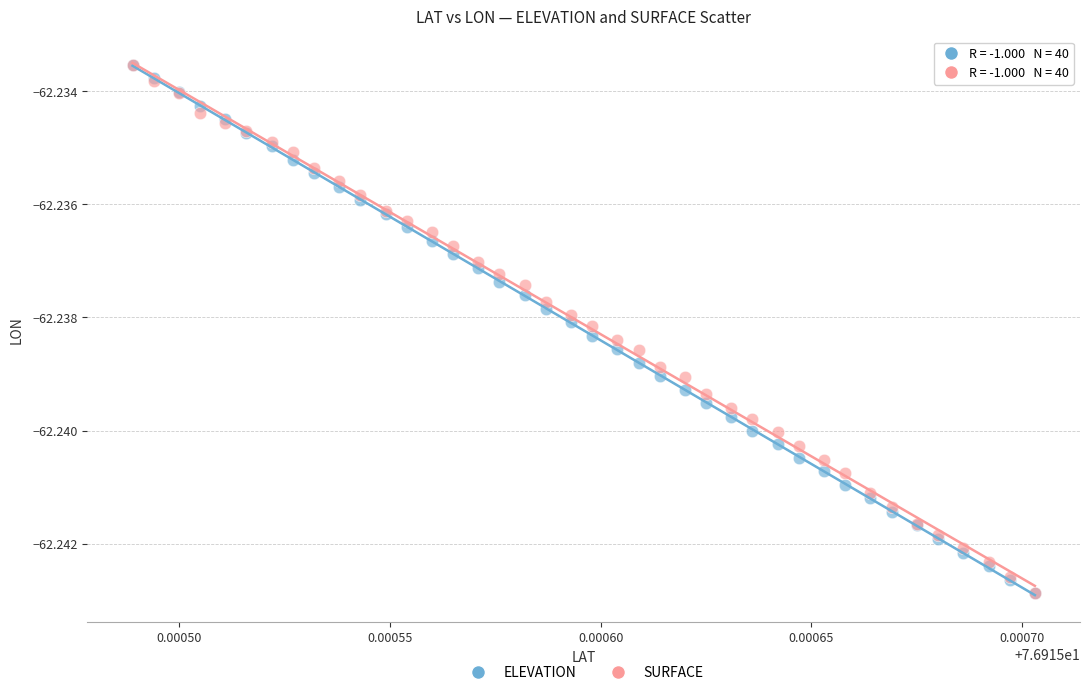

What are all the series names shown in the legend?

ELEVATION, SURFACE